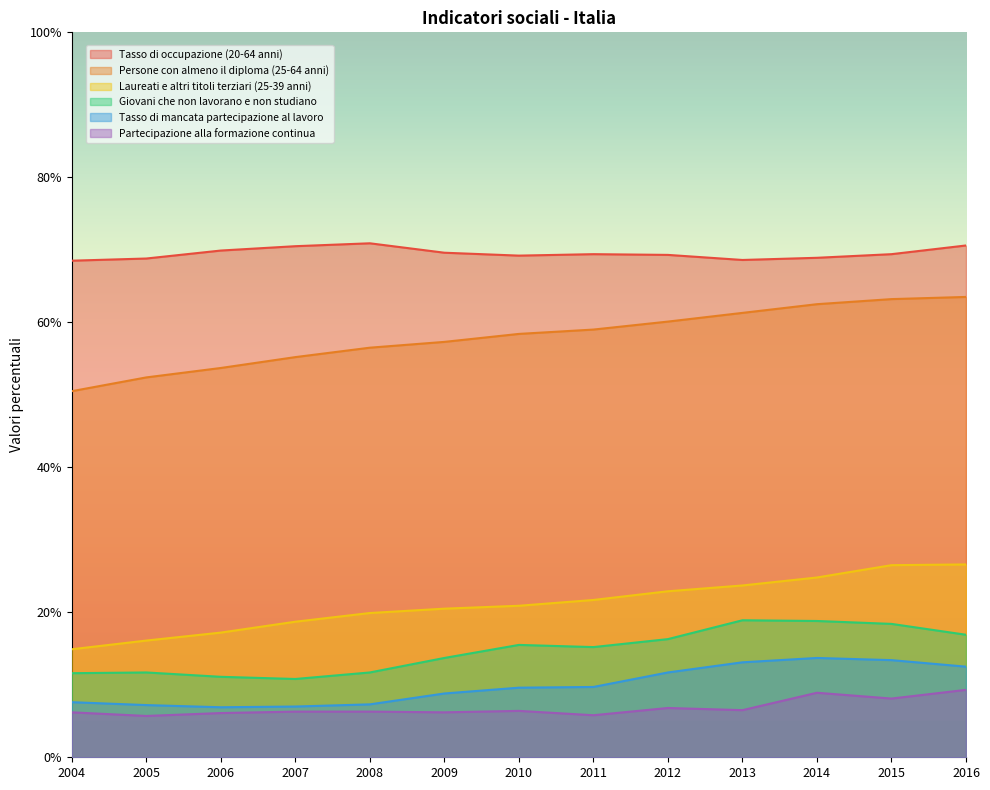

What is the difference between the second highest and minimum values in the Tasso di occupazione (20-64 anni) series?

2.1